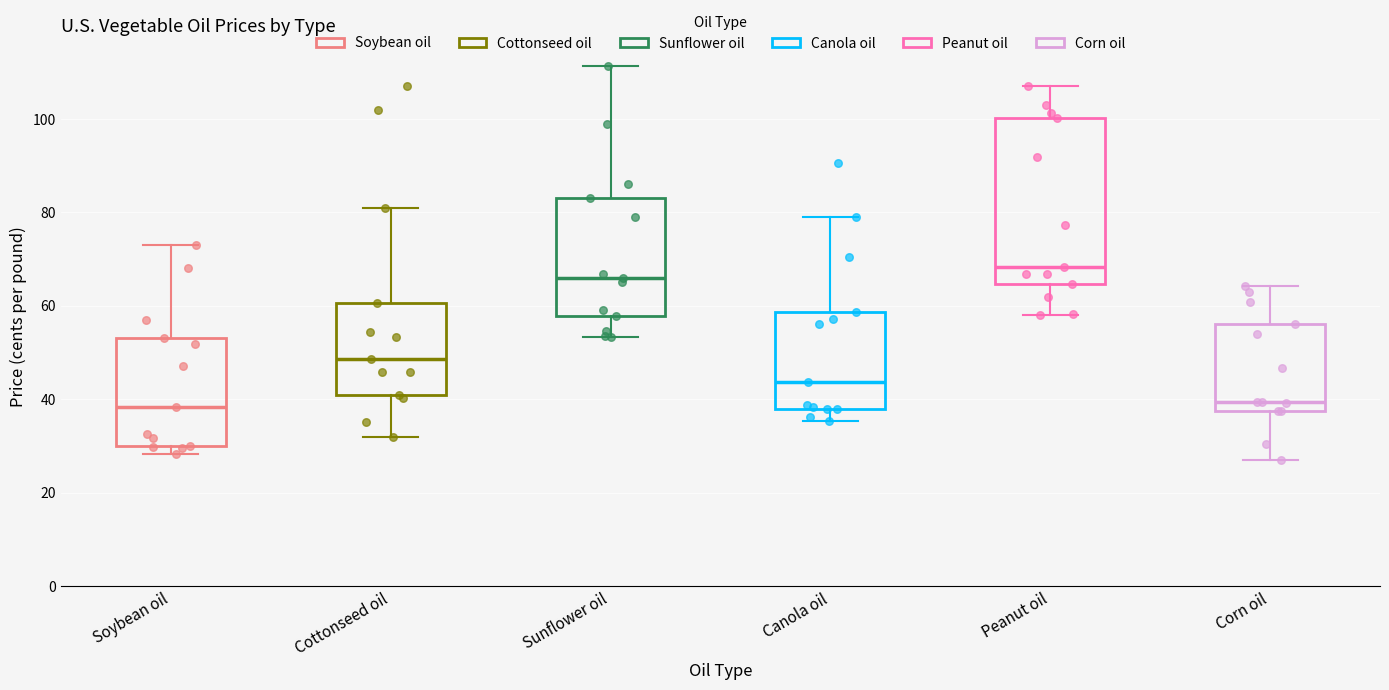

Which box has the highest median line?

Peanut oil